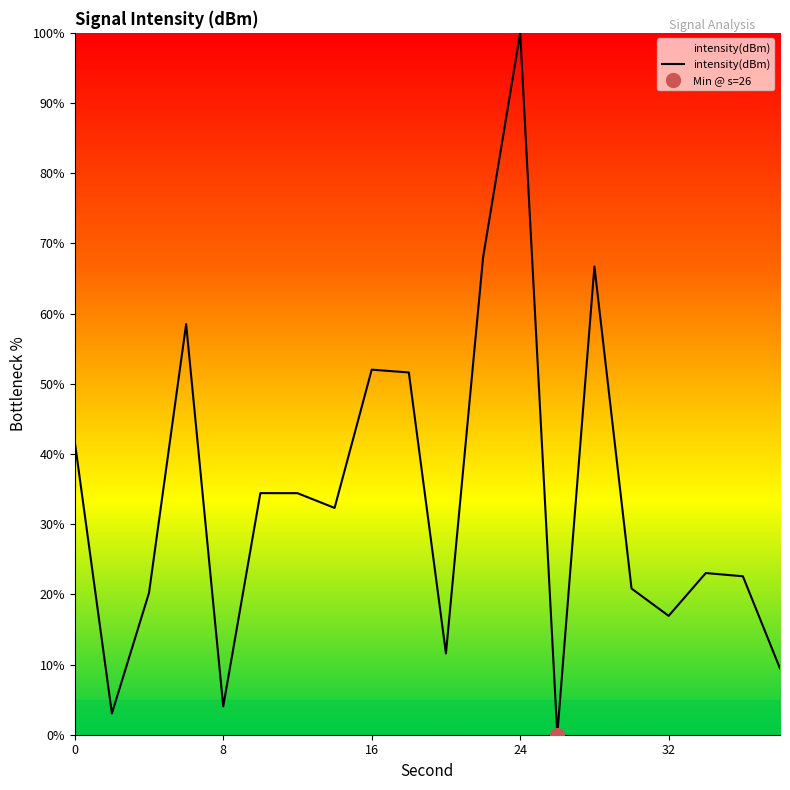

Which category has the highest value in the intensity(dBm) series?

24